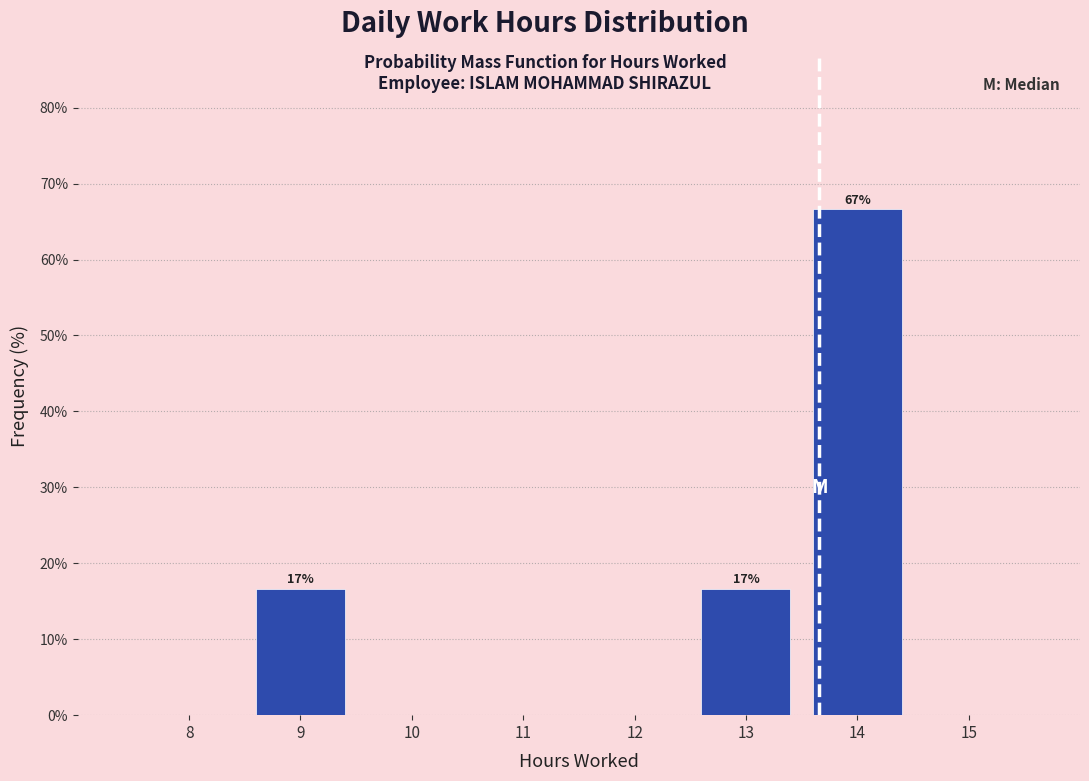

Reading left to right, extract all data points from this chart.

8=0.0	9=16.7	10=0.0	11=0.0	12=0.0	13=16.7	14=66.7	15=0.0